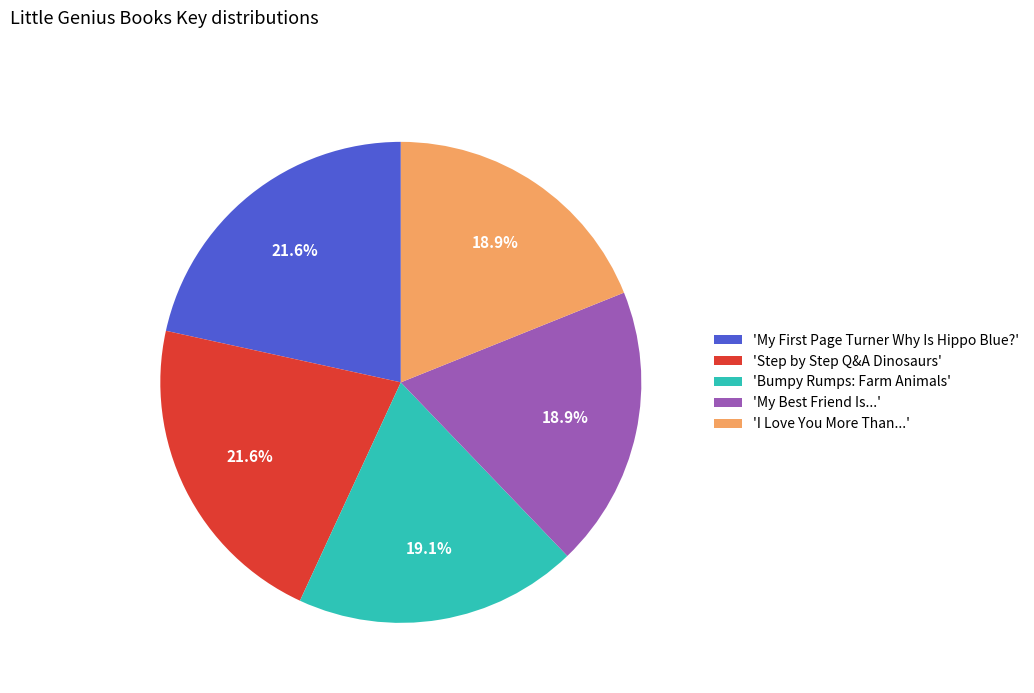

Is there any slice that represents more than half of the pie?

No